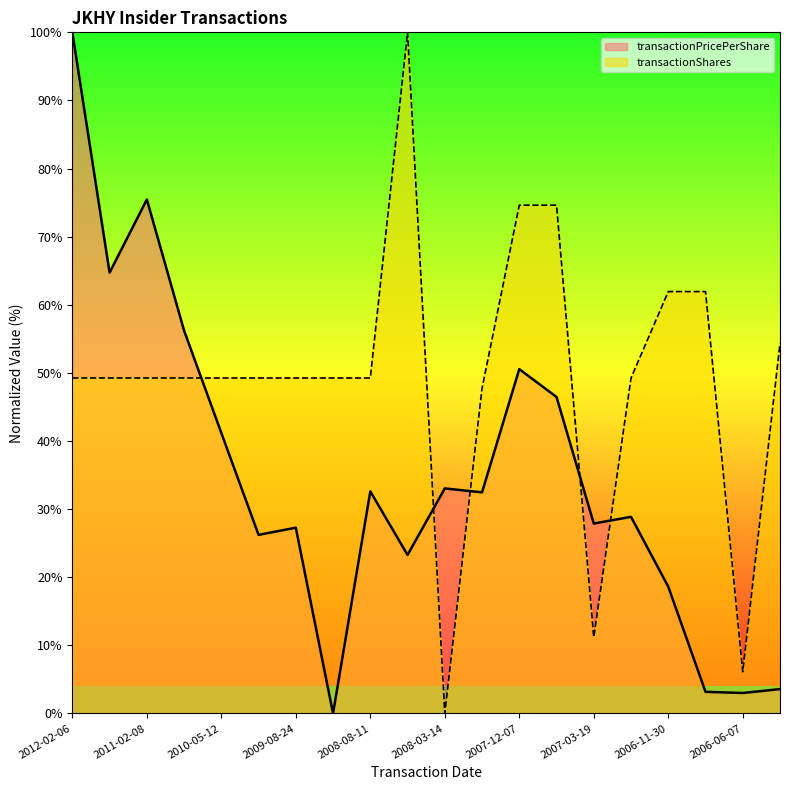

What are all the series names shown in the legend?

transactionPricePerShare, transactionShares